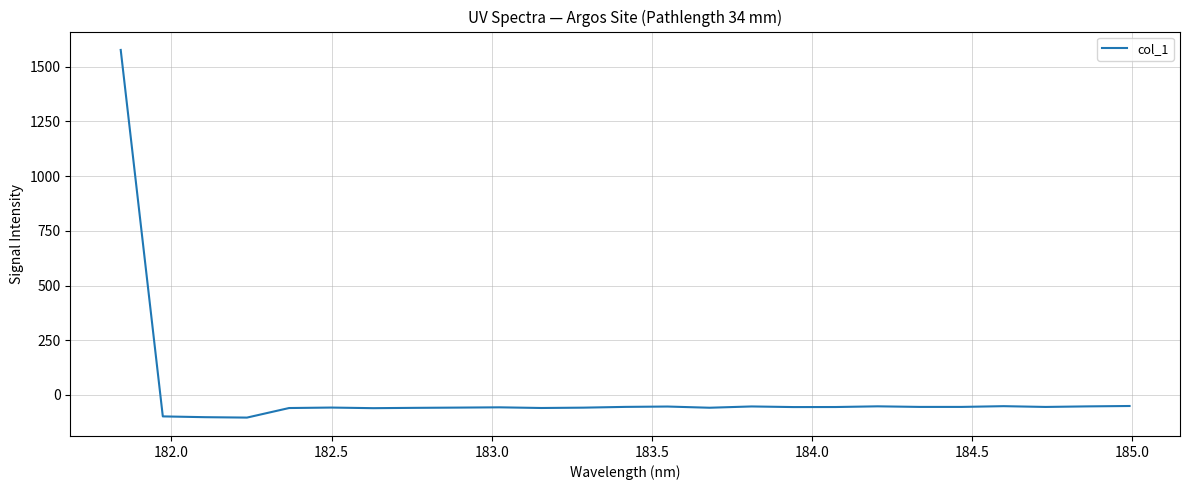

What is the difference between the maximum and minimum values?

1680.6